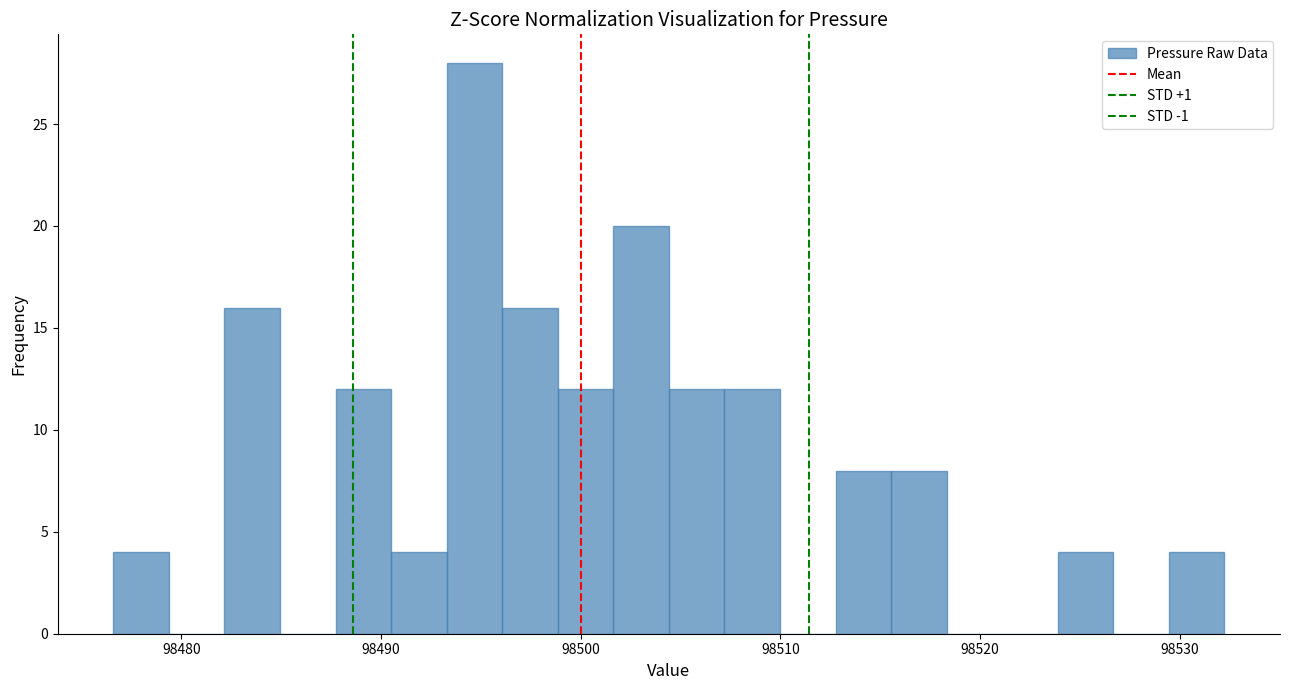

Read against the x-axis, roughly where is the centre of the tallest bar?

98495